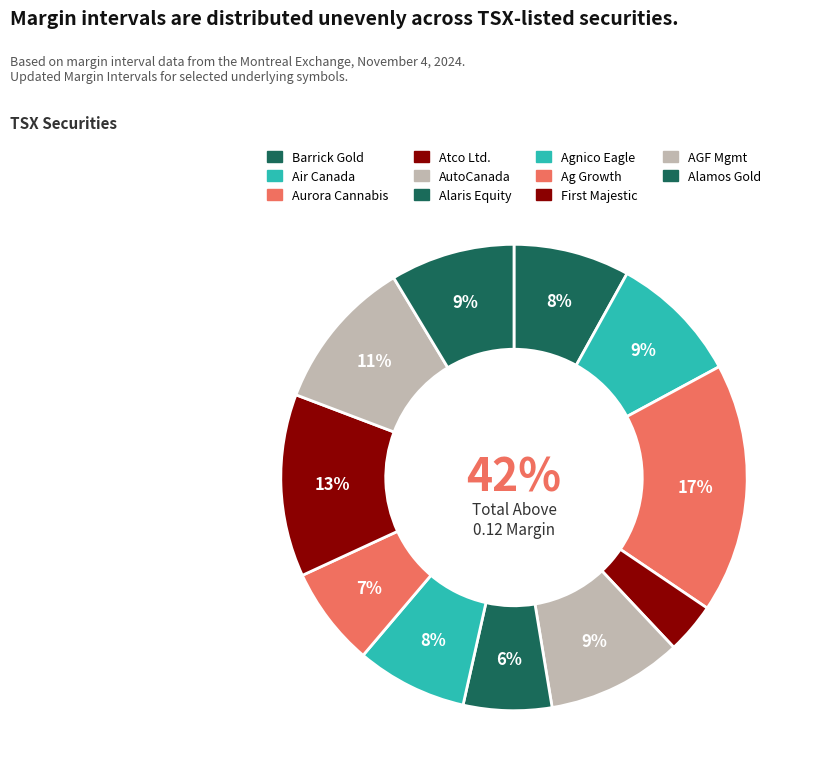

Is there a majority slice in this chart?

No